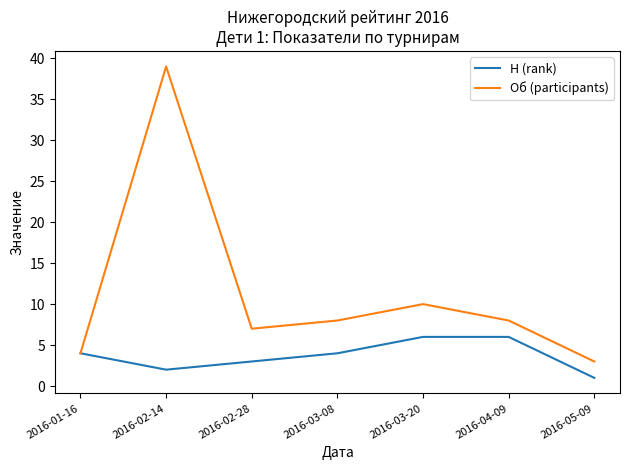

Which series has the widest spread of values?

Об (participants)